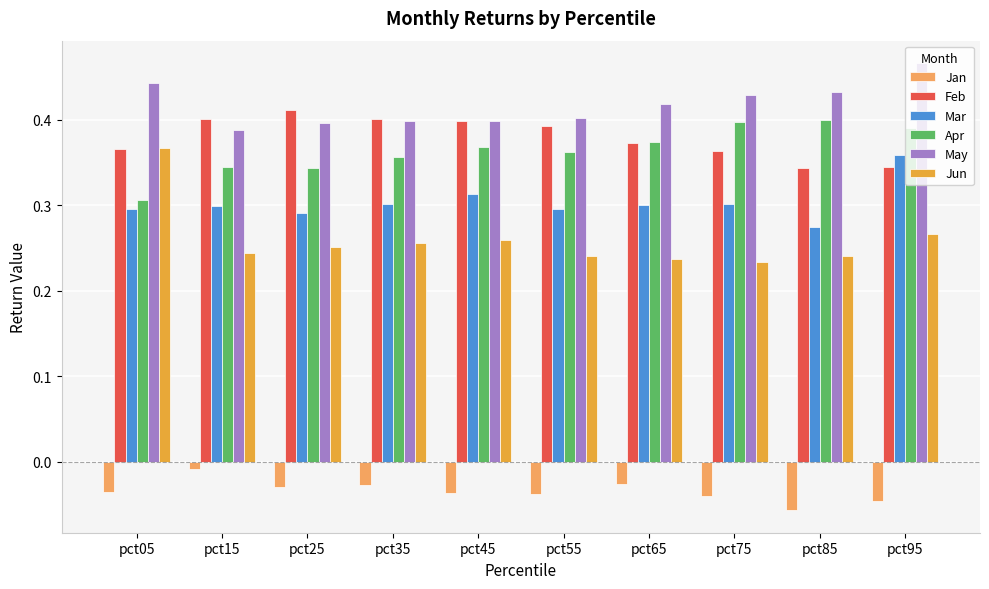

Is the value of Jun at pct25 greater than the value of Mar at pct45?

No